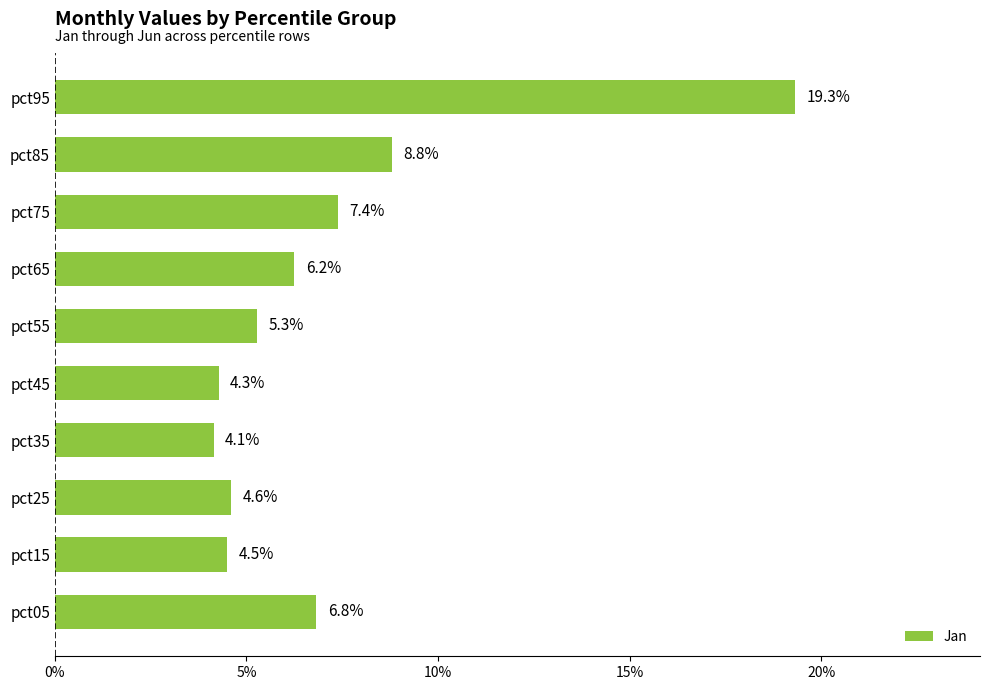

Does the chart contain any negative values?

No